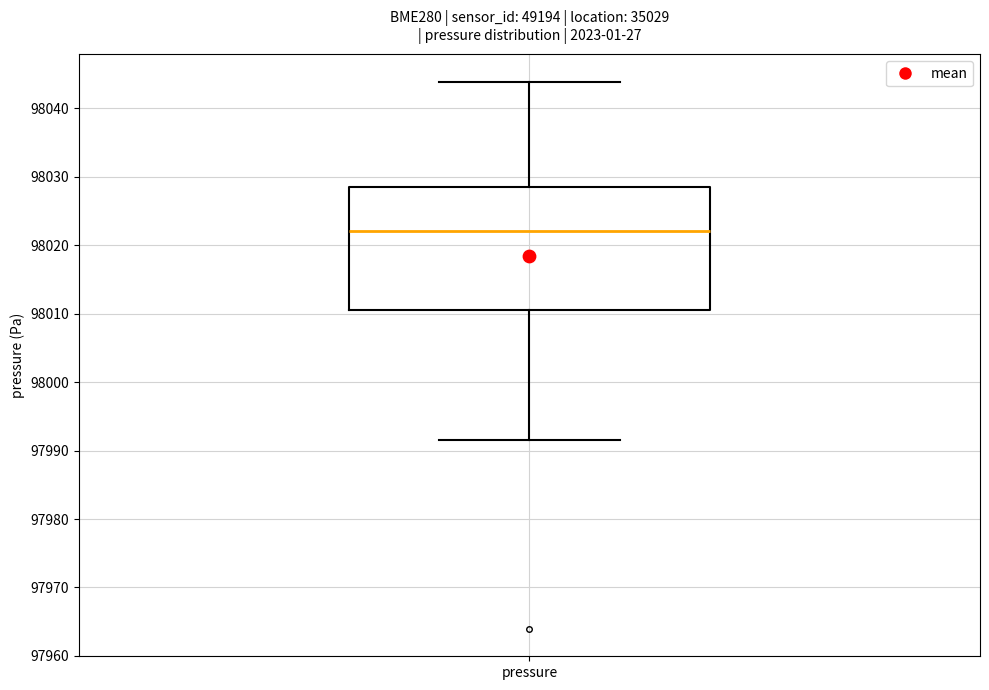

Transcribe this box plot: give where the median line is, the range the box spans, and where the two whiskers end, as read against the y-axis. The values are not printed on the chart, so give them approximately, as read against the axis.

median 98022, box 98011 to 98029, whiskers 97992 to 98044